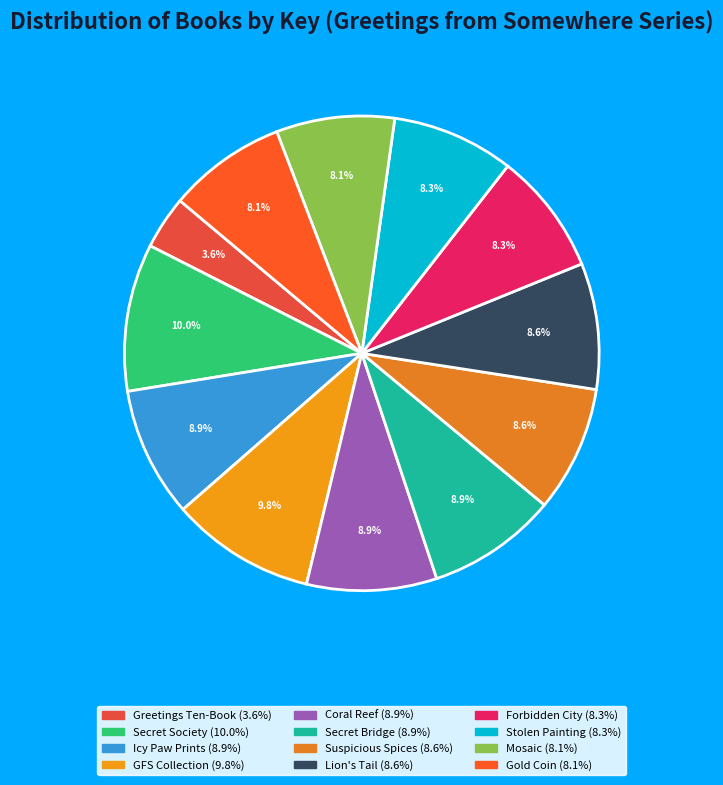

What is the smallest slice in the pie chart?

Greetings from Somewhere Ten-Book Collection